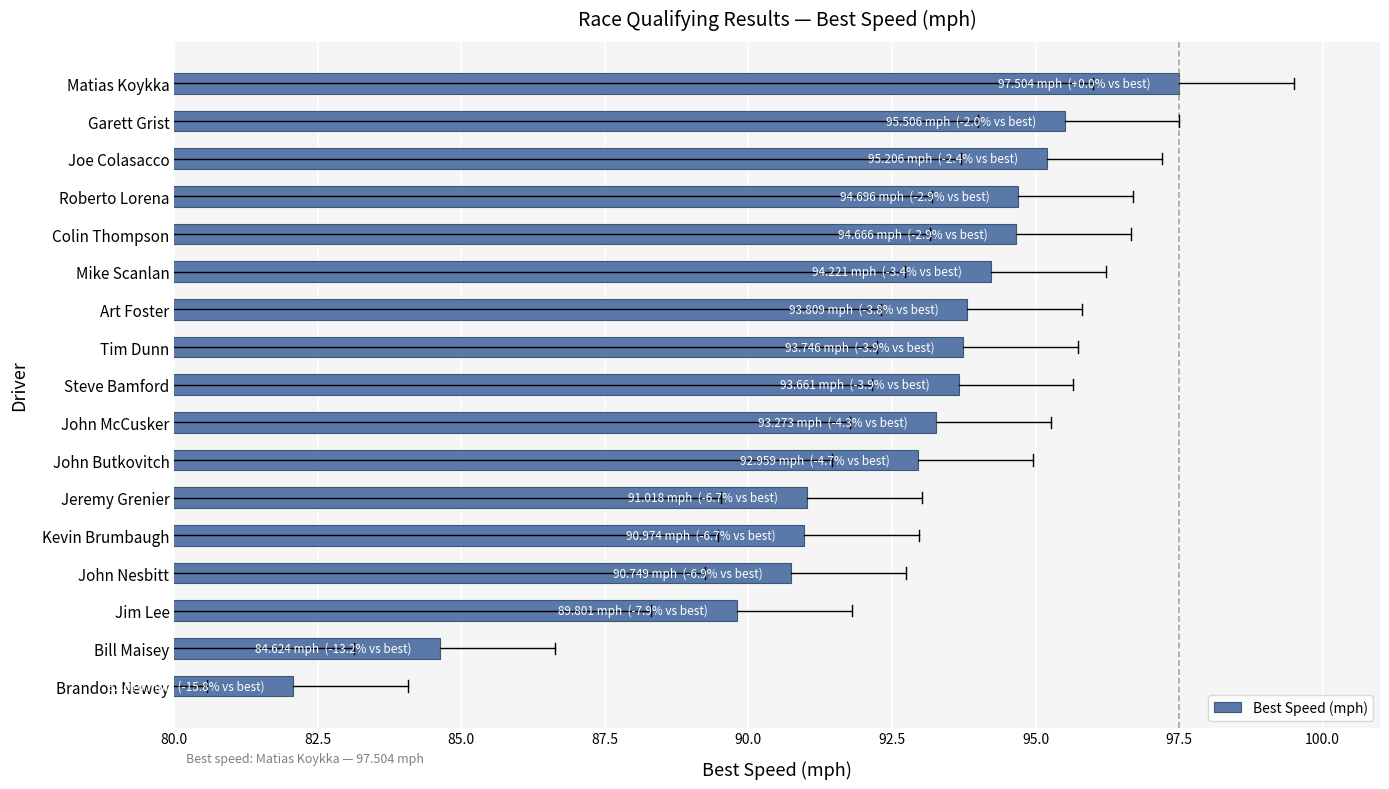

Does the chart contain any negative values?

No